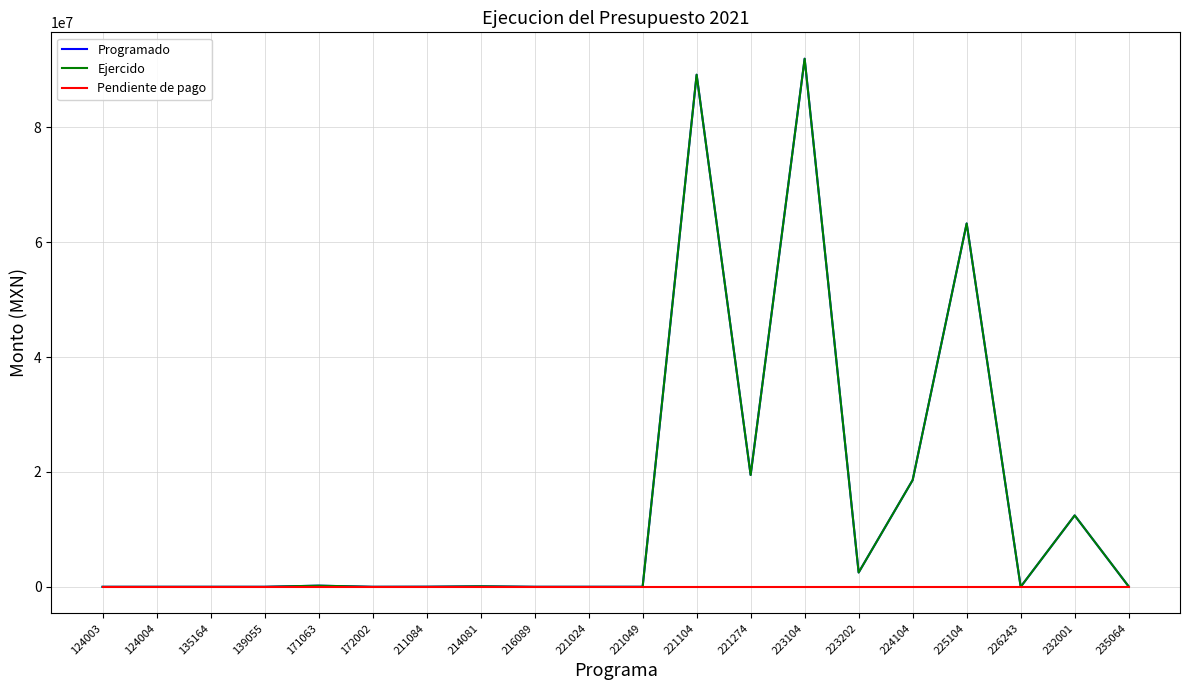

Does the chart display data point markers on the line(s)?

No